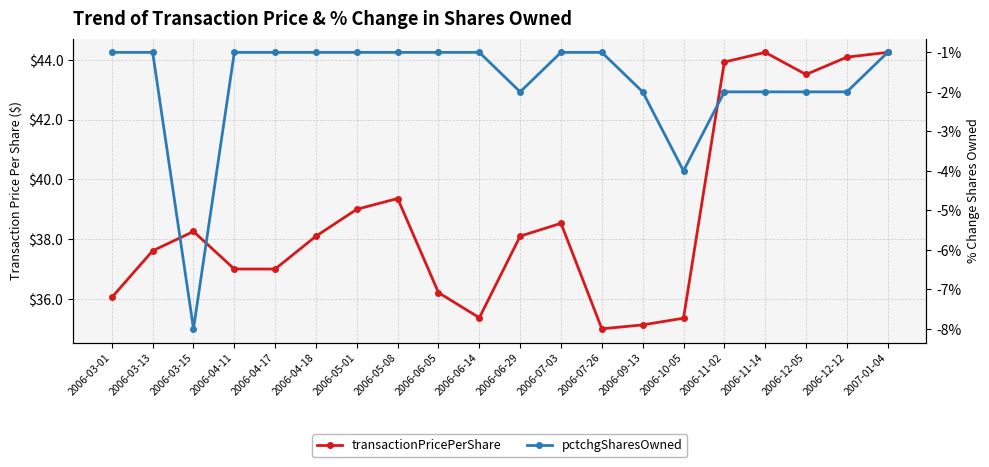

At which category is the sum across all series the highest?

2007-01-04